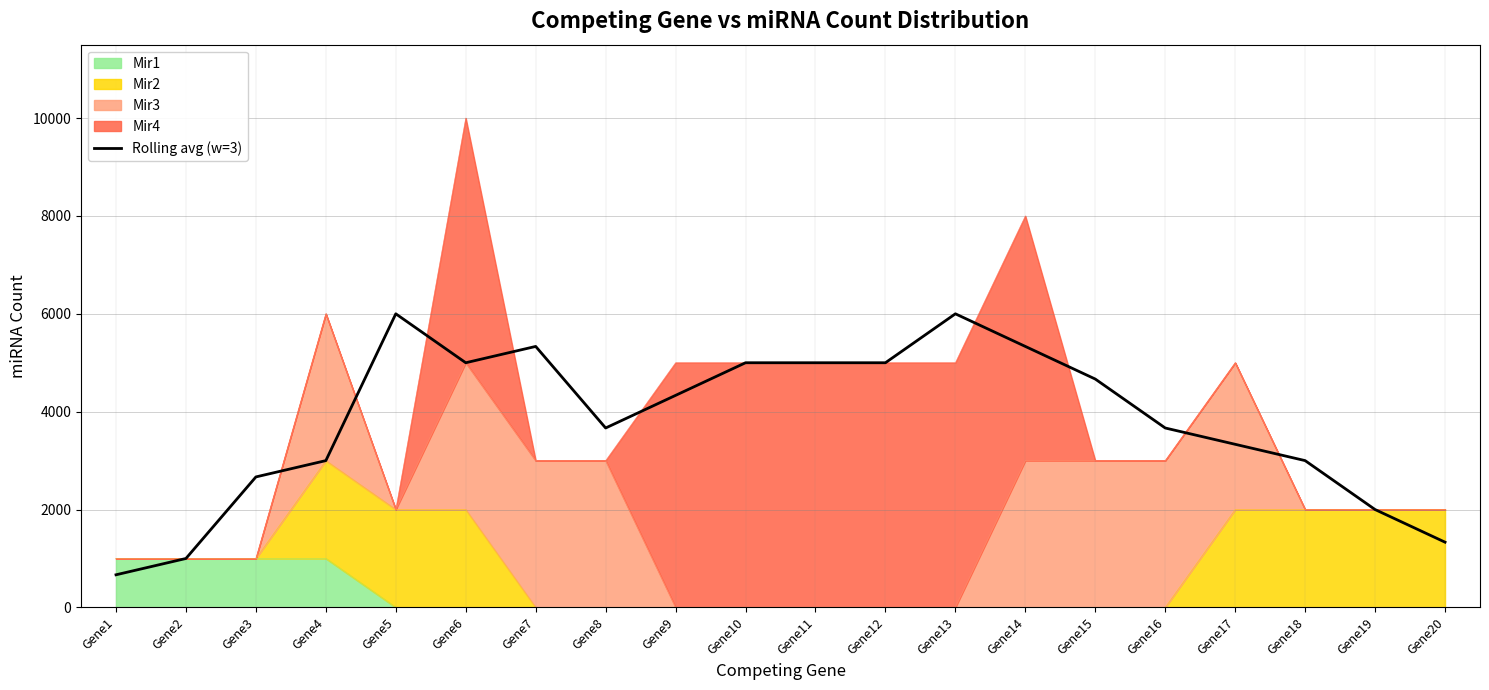

Reading left to right, transcribe all the data shown in this chart.

Gene1=666.7	Gene2=1000.0	Gene3=2666.7	Gene4=3000.0	Gene5=6000.0	Gene6=5000.0	Gene7=5333.3	Gene8=3666.7	Gene9=4333.3	Gene10=5000.0	Gene11=5000.0	Gene12=5000.0	Gene13=6000.0	Gene14=5333.3	Gene15=4666.7	Gene16=3666.7	Gene17=3333.3	Gene18=3000.0	Gene19=2000.0	Gene20=1333.3